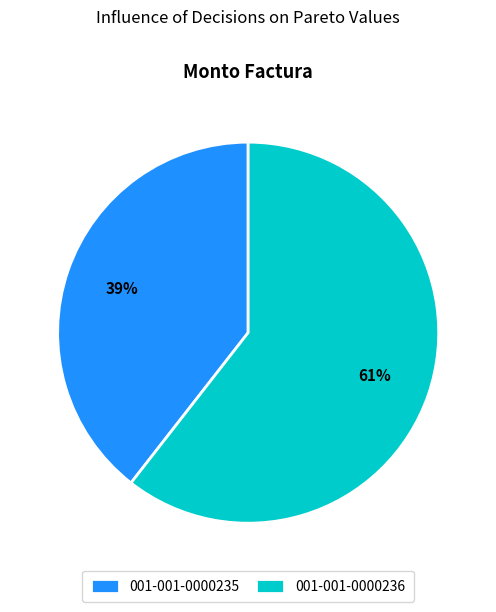

Is it true that 001-001-0000235 is 39% of the pie?

True